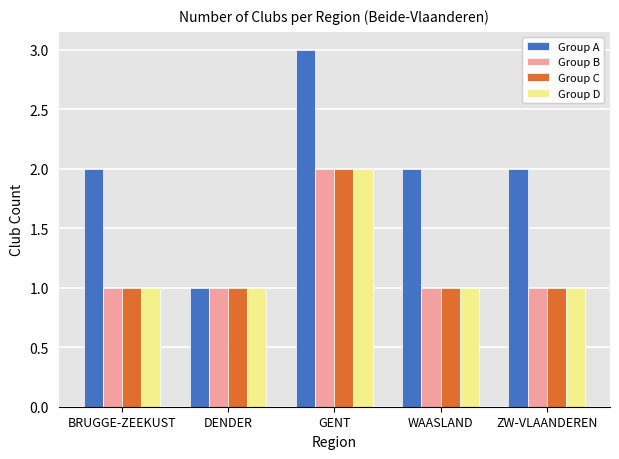

What are all the series names shown in the legend?

Group A, Group B, Group C, Group D